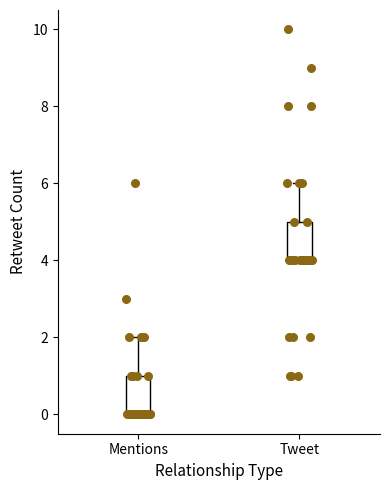

Where is the upper edge of the box for Tweet on the y-axis? The values are not printed on the chart, so give them approximately, as read against the axis.

5